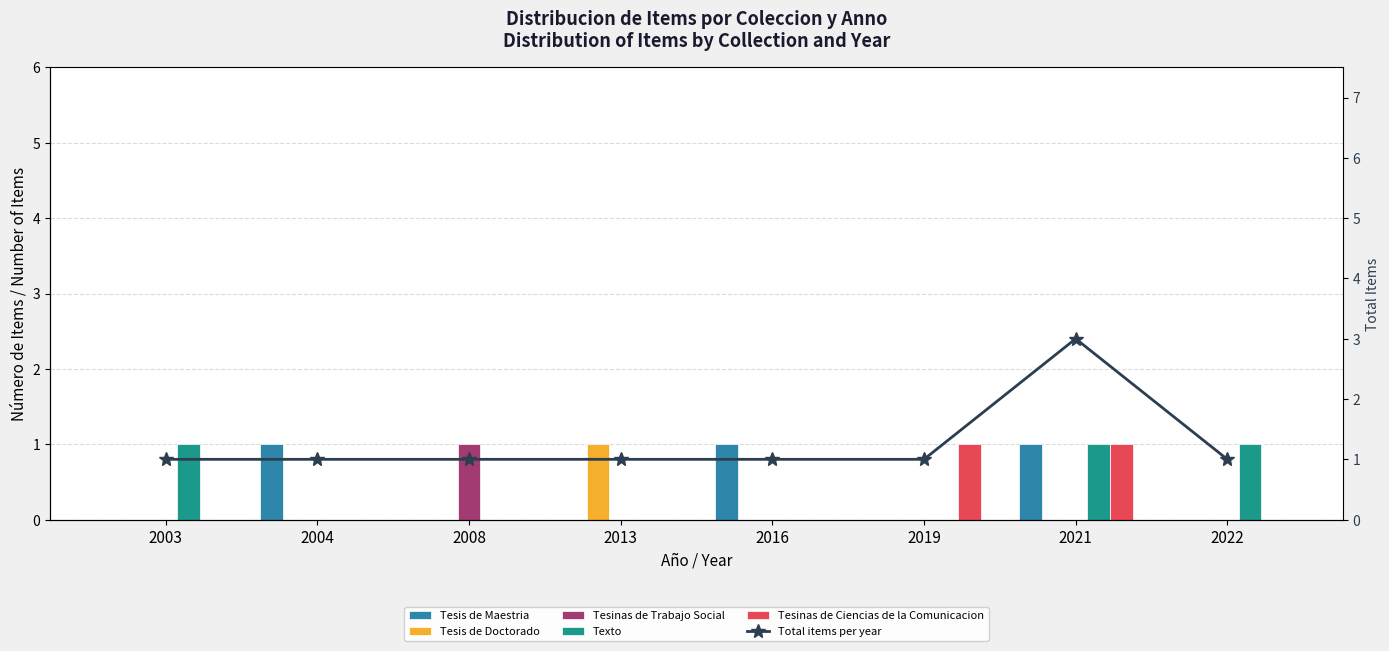

At which category is the sum across all series the highest?

2021